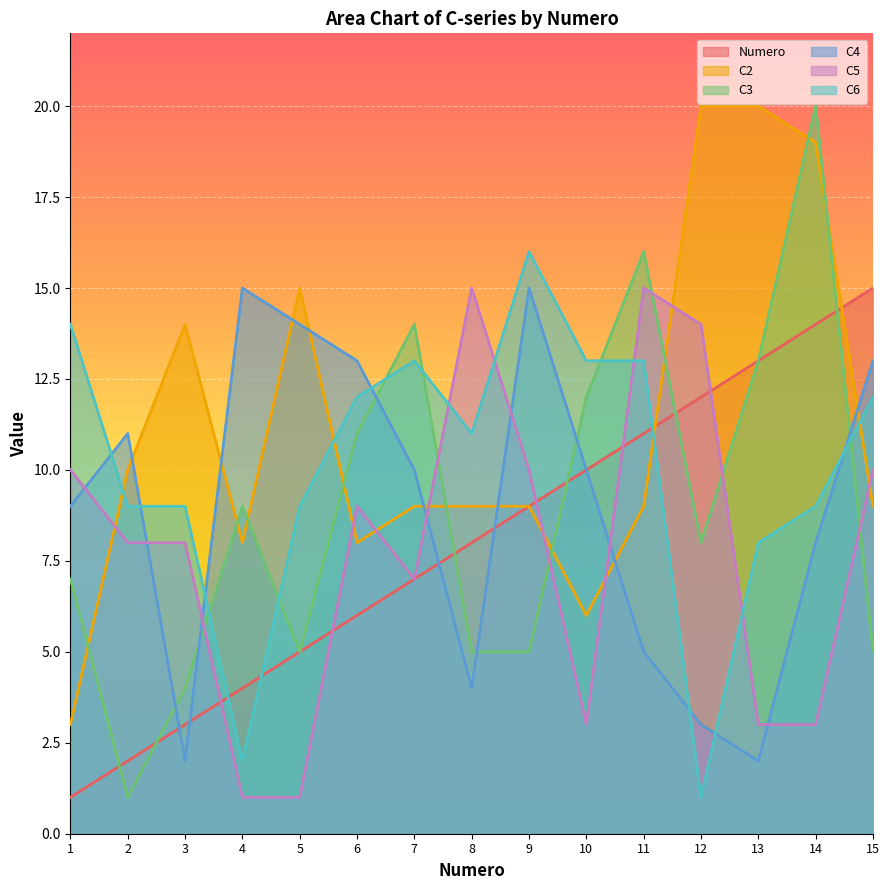

Between 11 and 14, which series saw the biggest shift?

C5